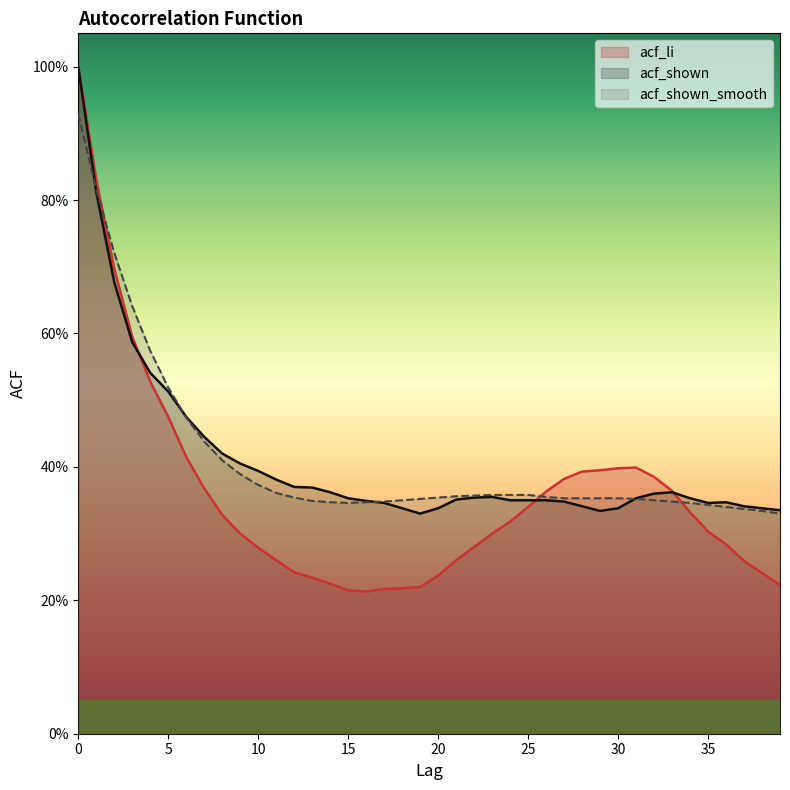

What is the value of the acf_shown point at the 2nd from the left?

0.8